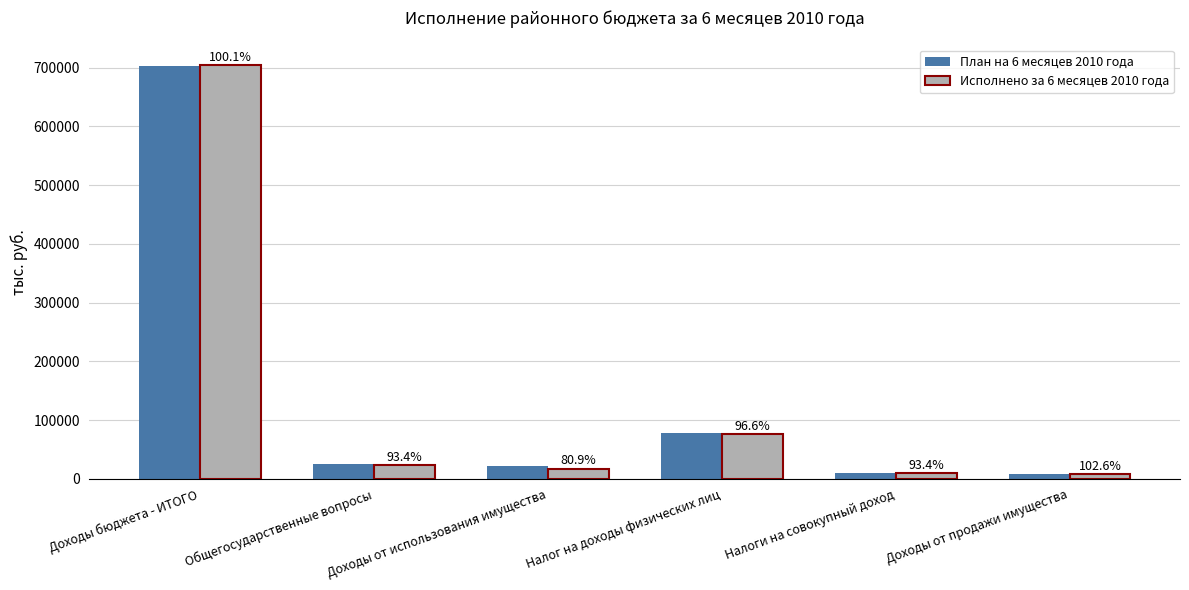

Reading left to right, list all the values displayed in this chart.

План на 6 месяцев 2010 года: 703538	24931	21598	78394	9700	7764
Исполнено за 6 месяцев 2010 года: 703999	23285	17476	75746	9059	7967